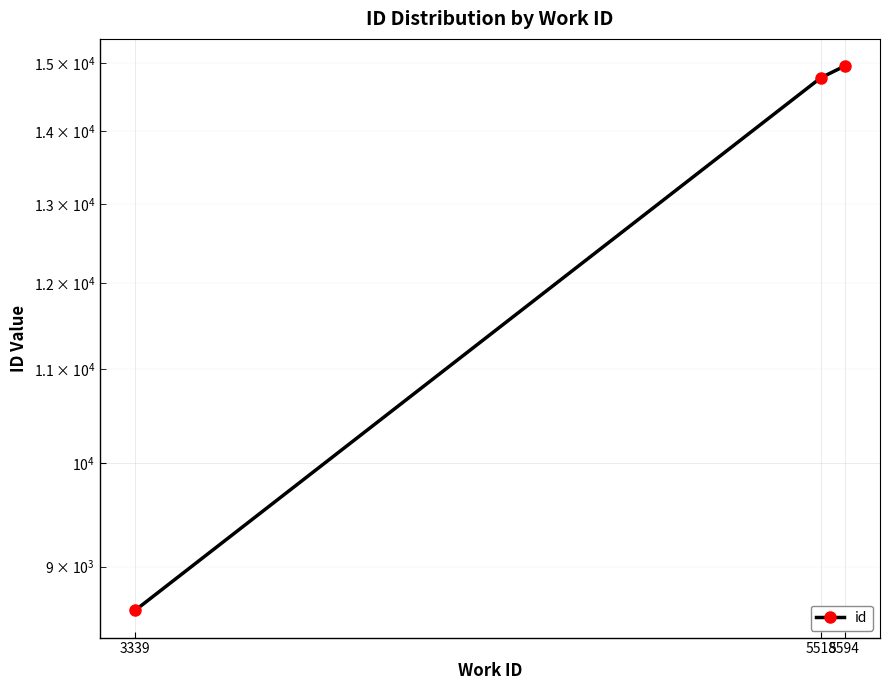

What is the value of the 3rd point from the left?

14956